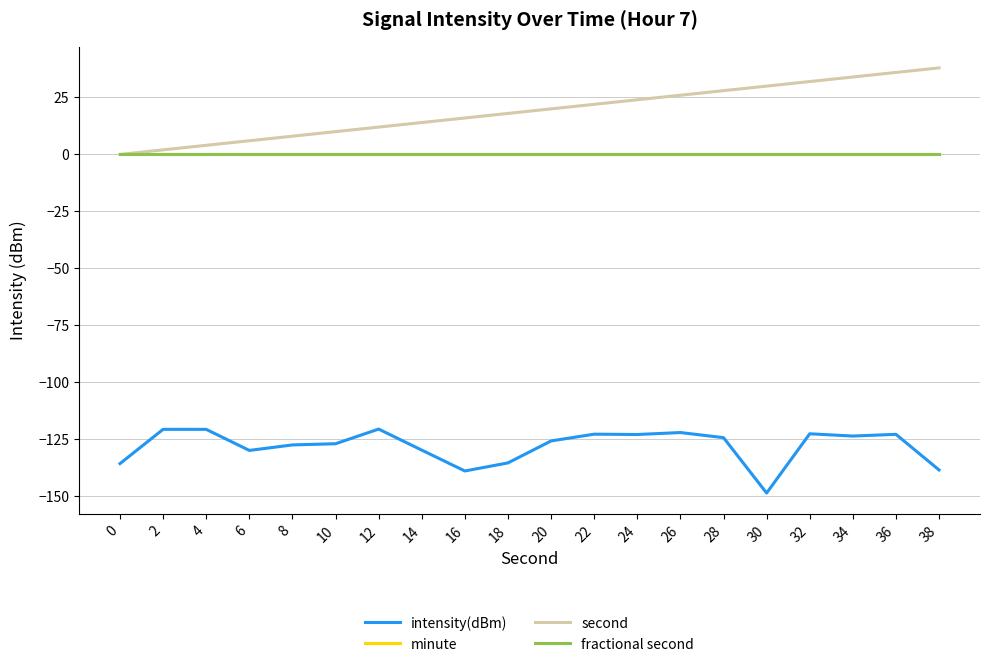

Is this an area chart (filled region under the line)?

No